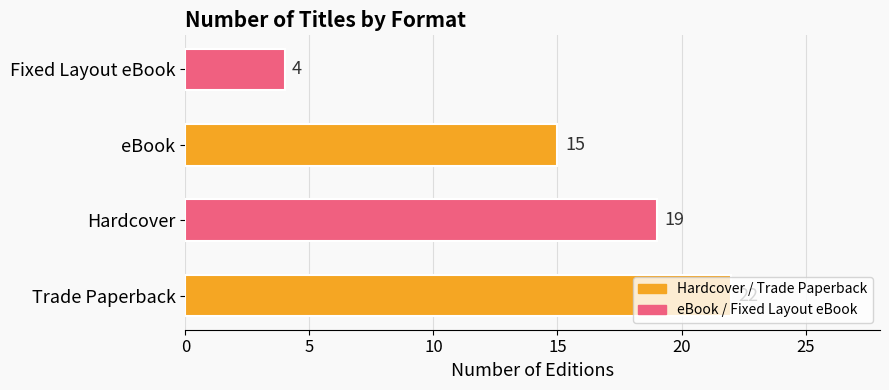

What is the average value?

15